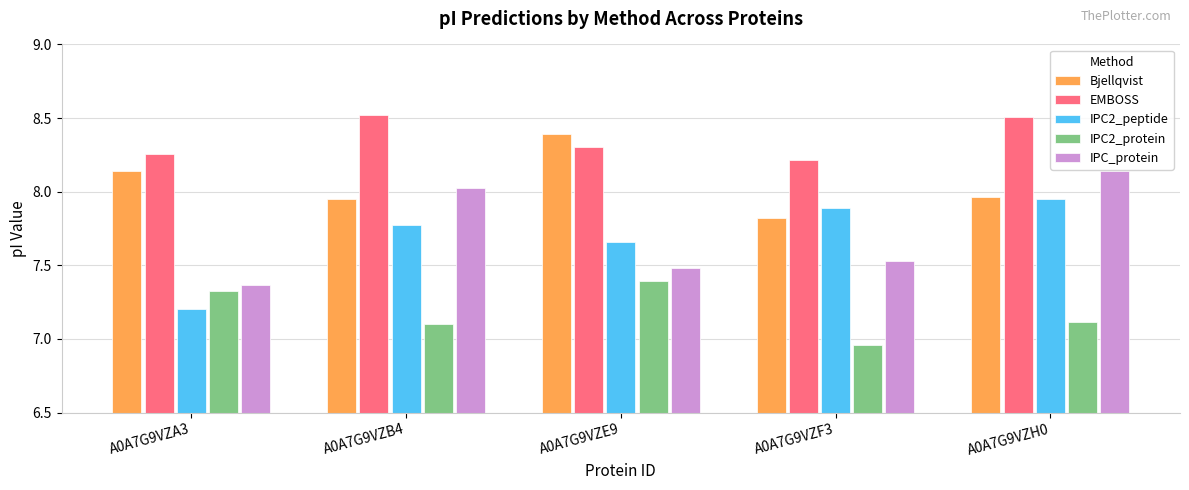

What position from the left is A0A7G9VZH0?

5